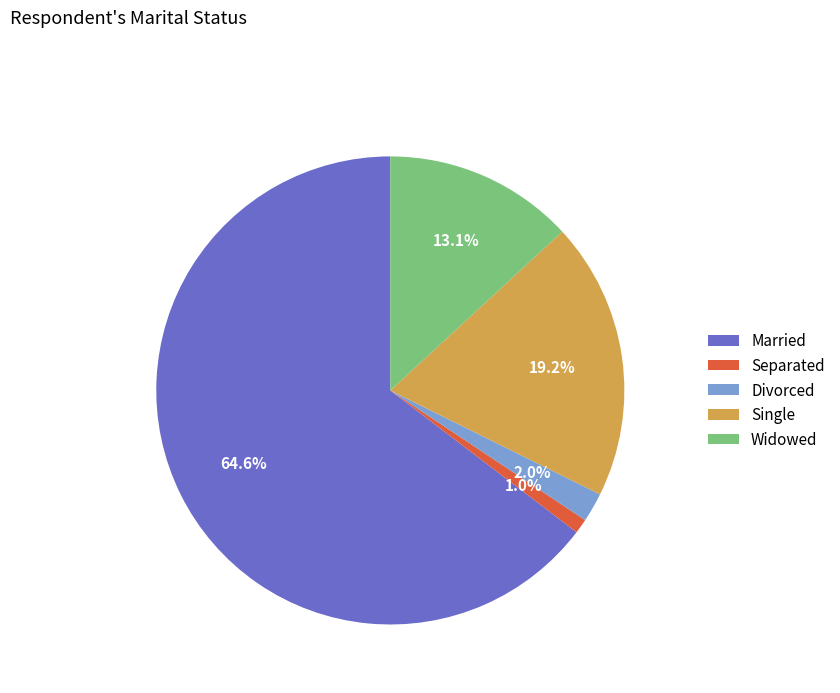

Is there any slice that represents more than half of the pie?

Yes